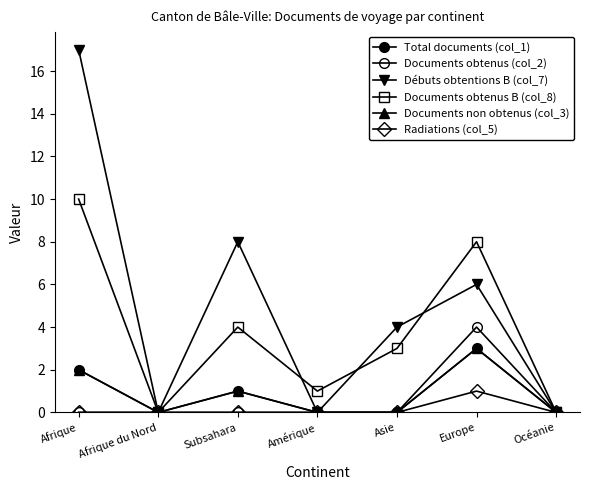

Does the chart have visible grid lines?

No